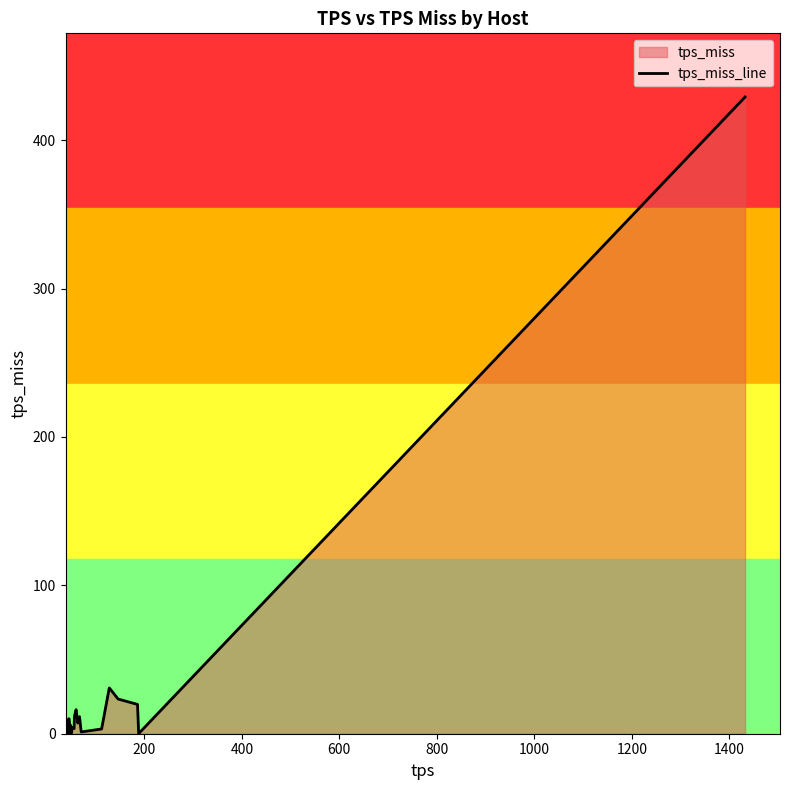

What is the maximum value shown in the chart?

429.1